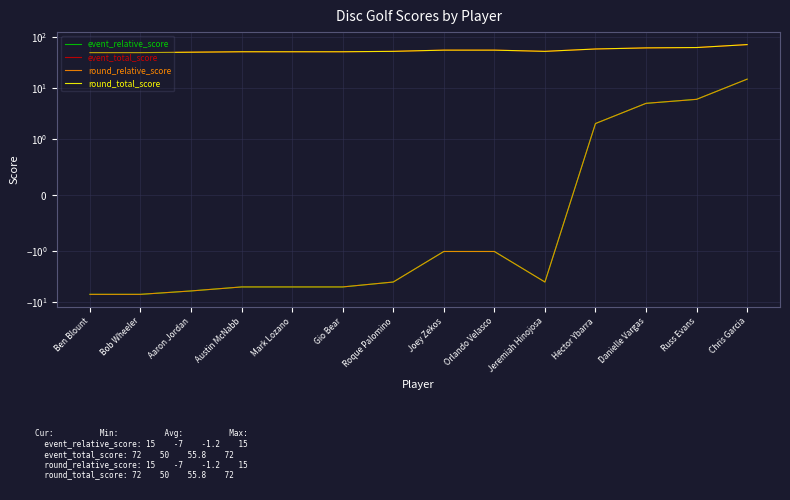

Does the chart have visible grid lines?

Yes